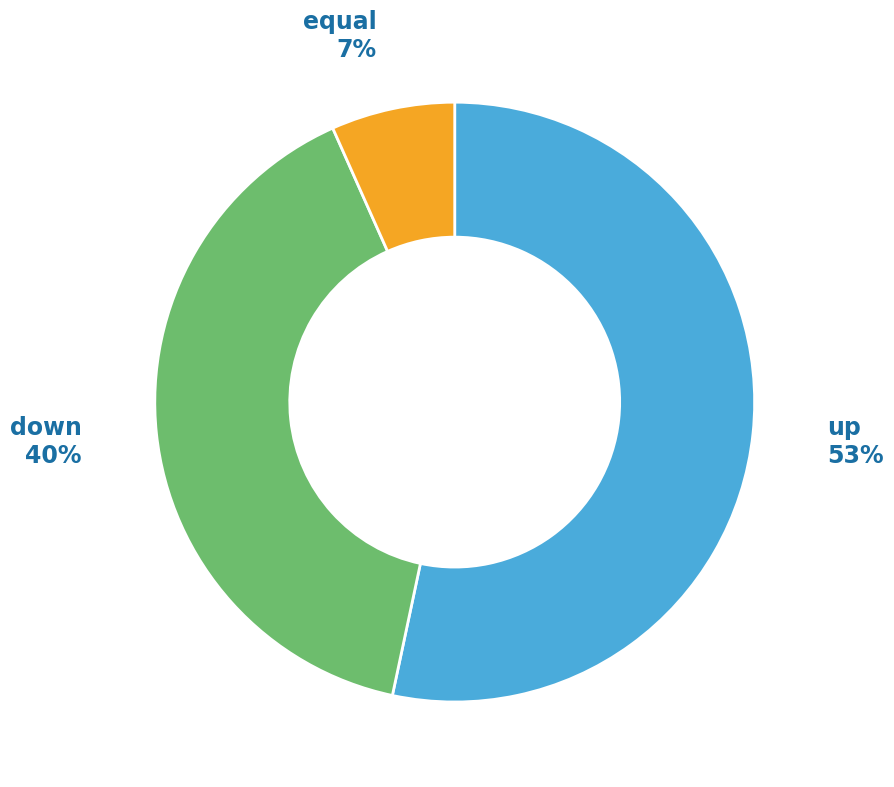

To the nearest percent, what portion does up represent?

53%